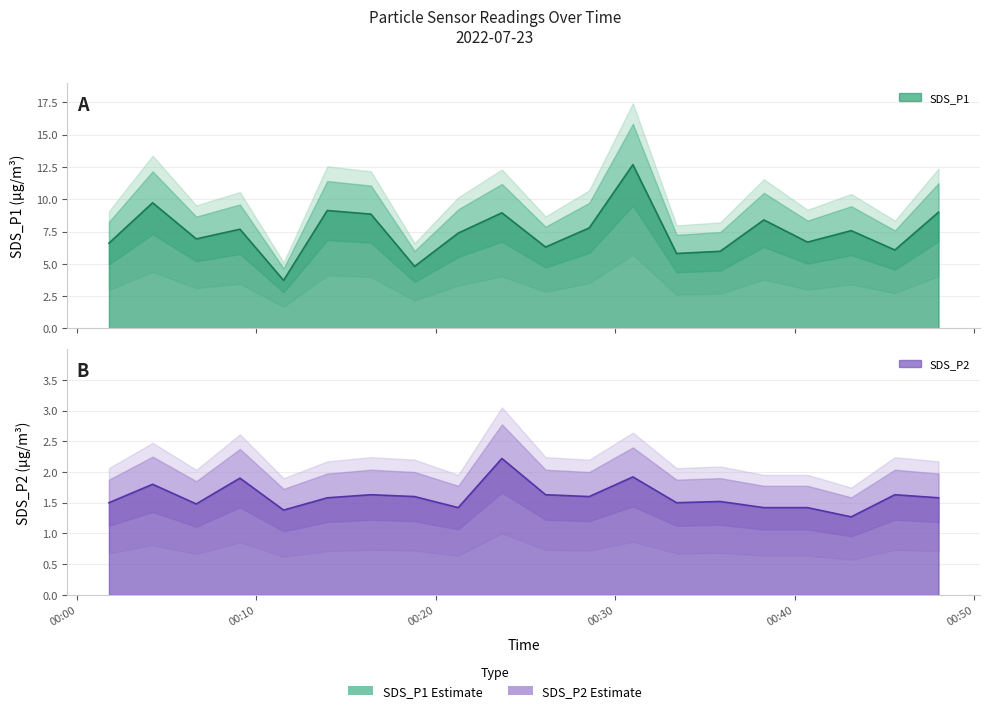

True or false: SDS_P1 has more than 2 points higher than both neighbors.

True